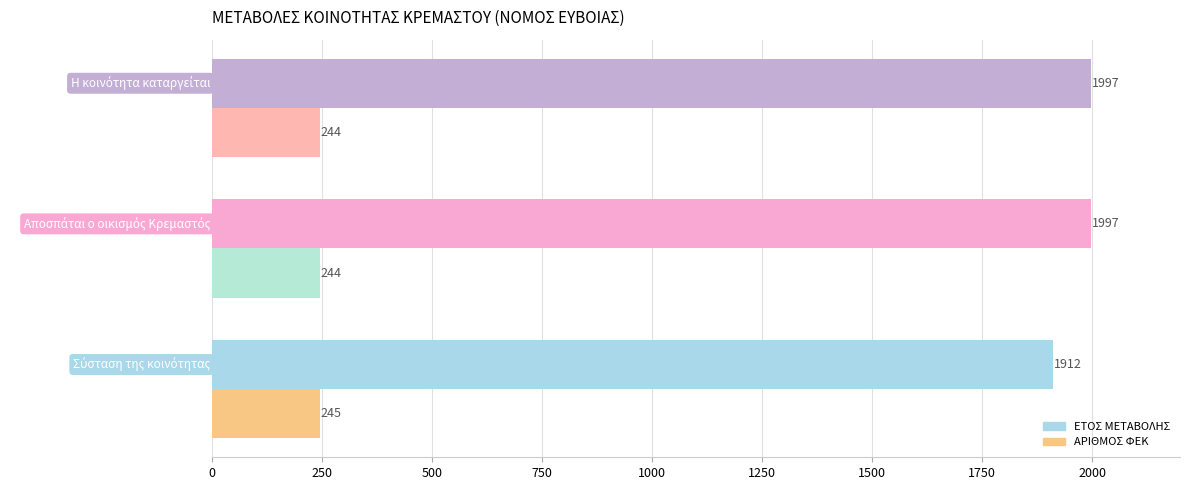

List the series in order of their overall mean, lowest first.

ΑΡΙΘΜΟΣ ΦΕΚ, ΕΤΟΣ ΜΕΤΑΒΟΛΗΣ